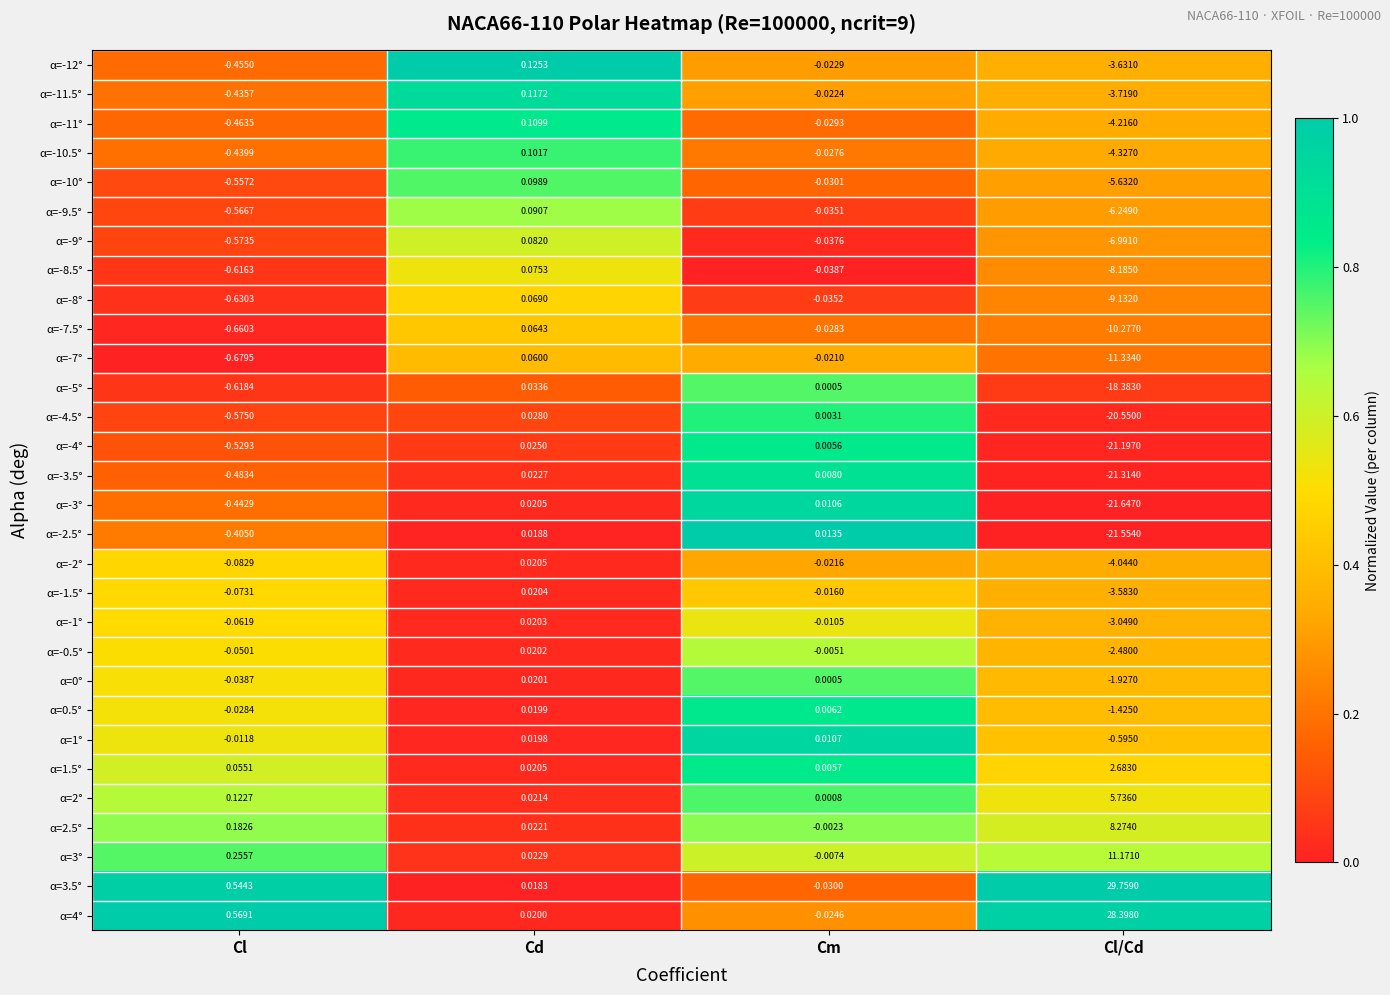

List the labels in order of α=1.5° value, largest first.

Cl/Cd, Cl, Cd, Cm